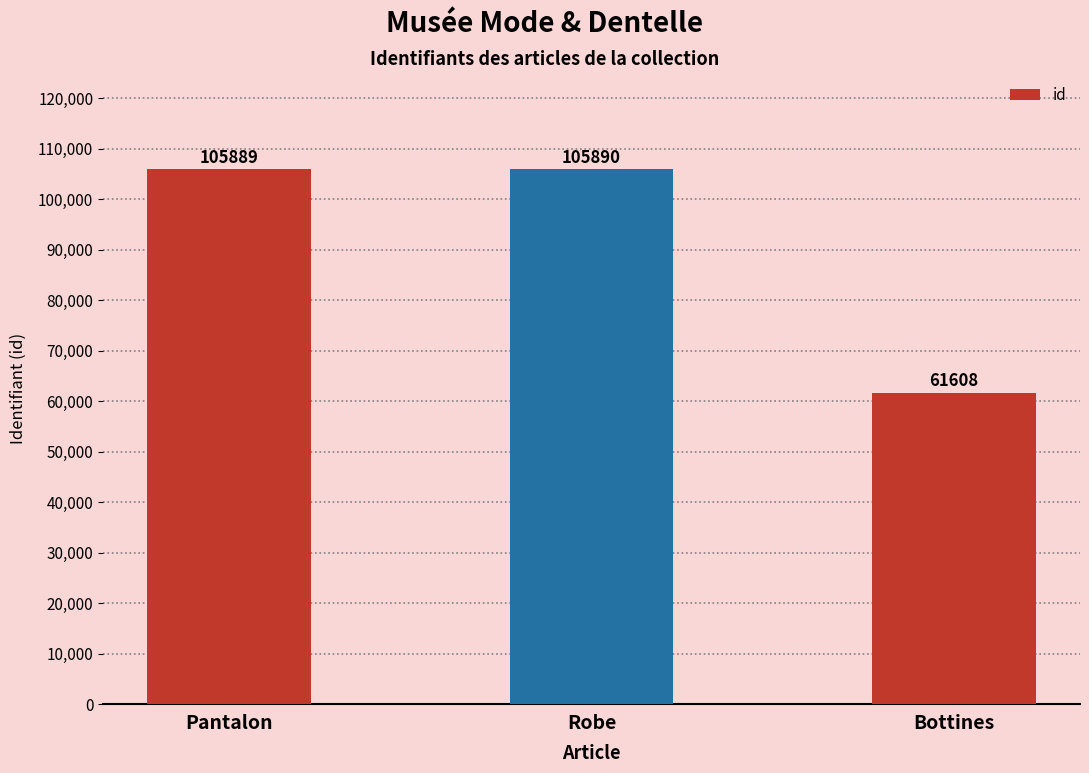

What is the ratio of the value at Pantalon to the value at Bottines?

1.7